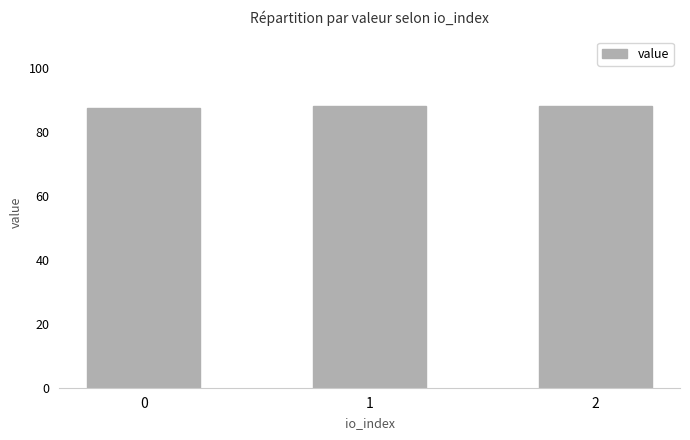

Approximately how many times larger is the value at 1 compared to 2?

1.0